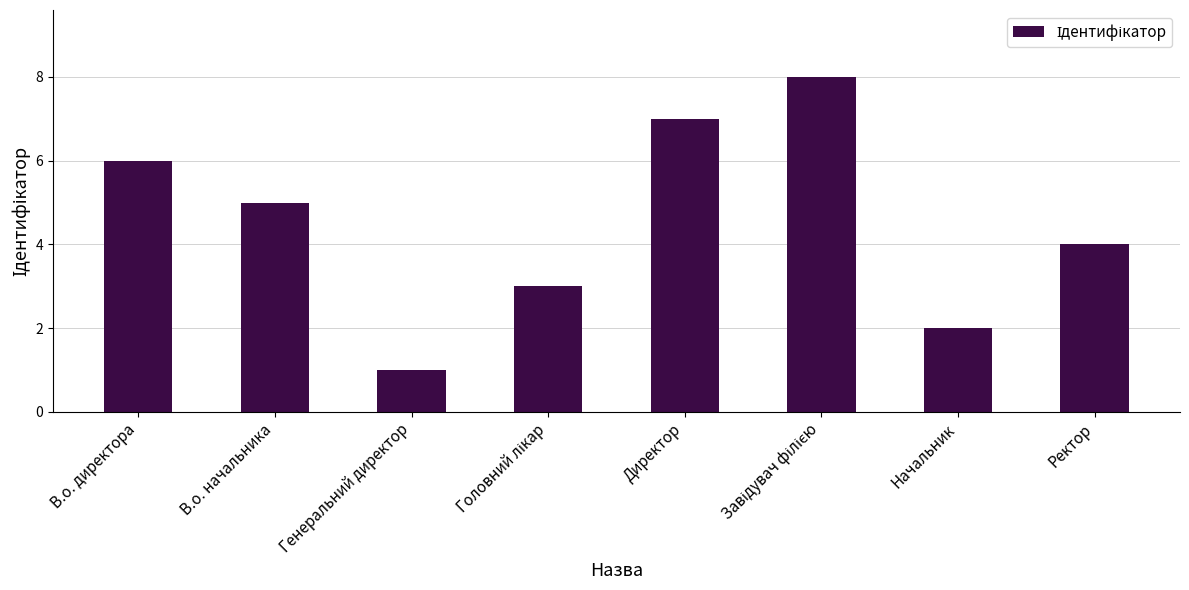

How many categories are shown in the chart?

8